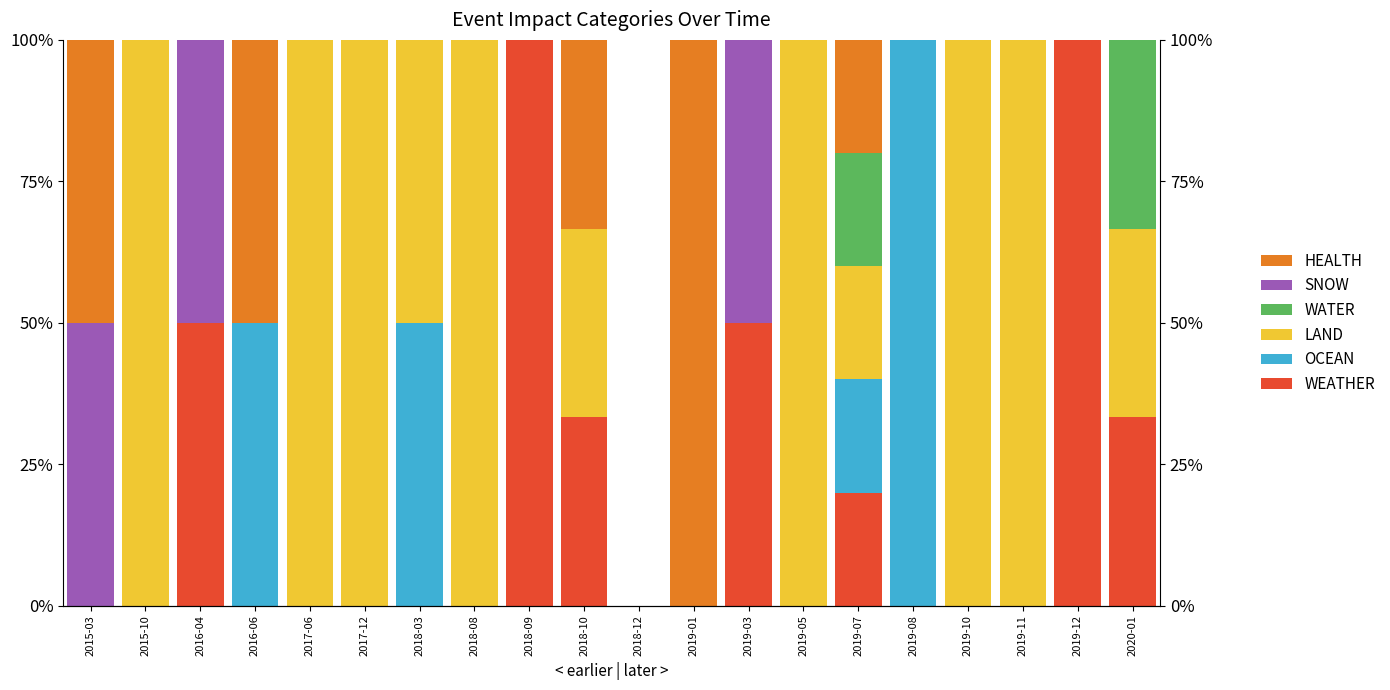

What is the label of the 2nd bar from the left?

2015-10